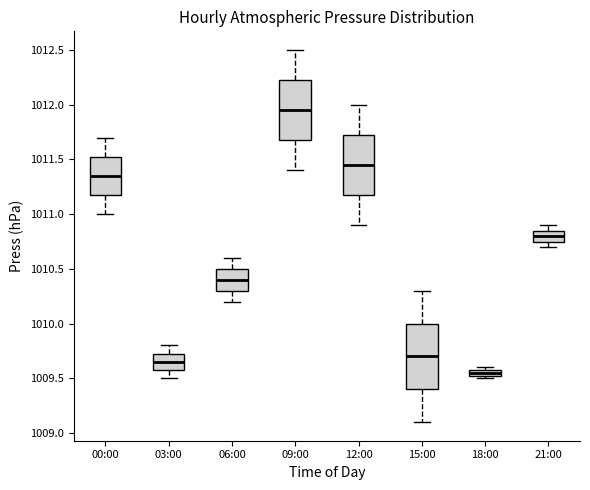

Which box's median line is the highest?

09:00